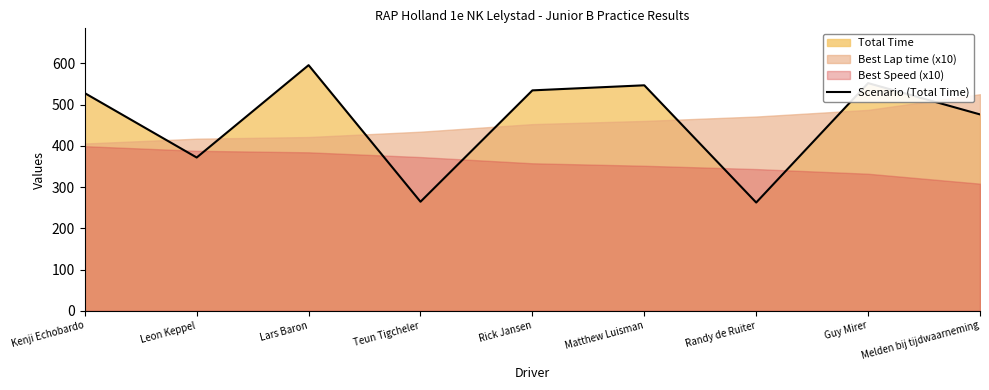

The value at Kenji Echobardo is 884.7. True or false?

False